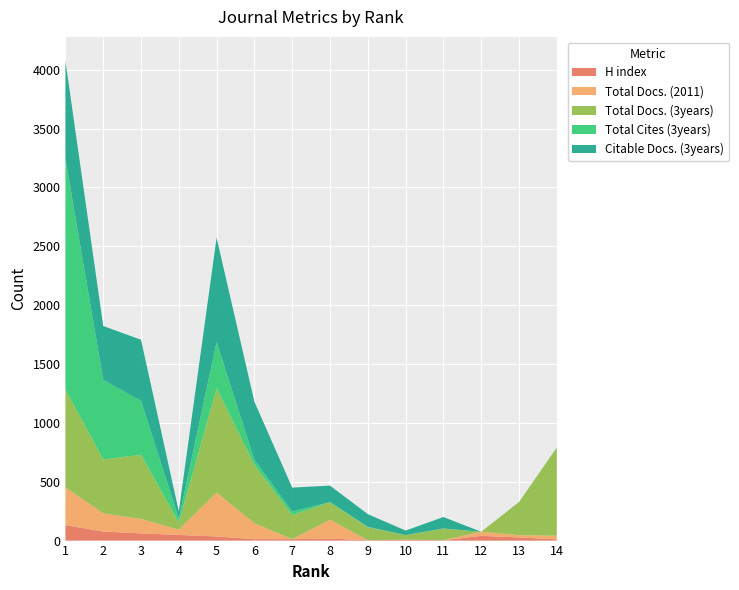

Reading left to right, what are all the values shown in this chart?

H index: 131	77	61	48	35	12	12	17	3	8	3	40	27	10
Total Docs. (2011): 321	154	123	45	373	135	0	161	0	0	0	35	19	32
Total Docs. (3years): 830	458	545	61	886	494	205	146	110	38	98	0	281	749
Total Cites (3years): 1963	676	458	32	393	44	30	3	4	1	2	0	0	0
Citable Docs. (3years): 830	458	519	61	886	494	203	140	108	38	97	0	0	0